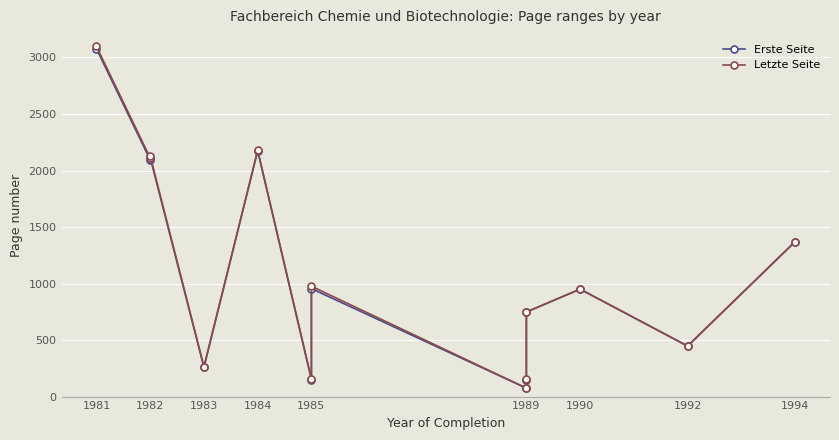

Between 1985 and 1981, which is larger?

1981